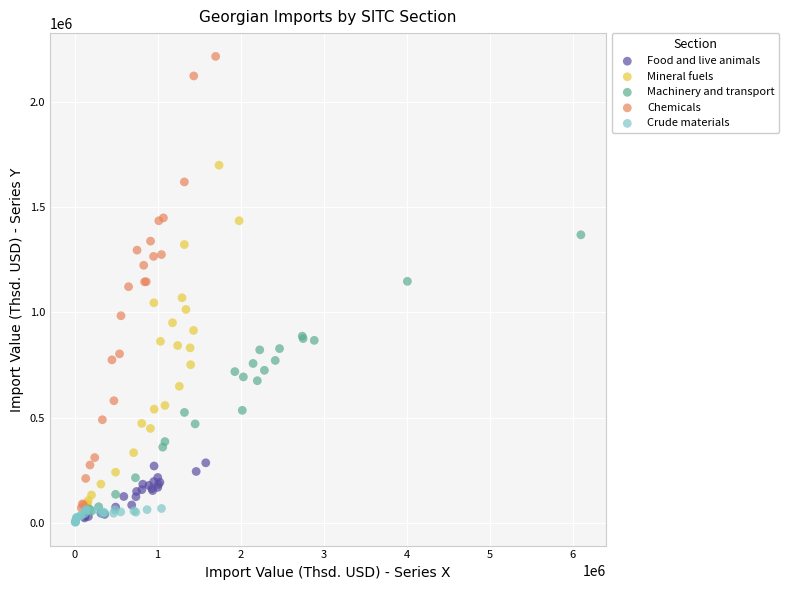

Which series has the widest spread of Y values?

Chemicals